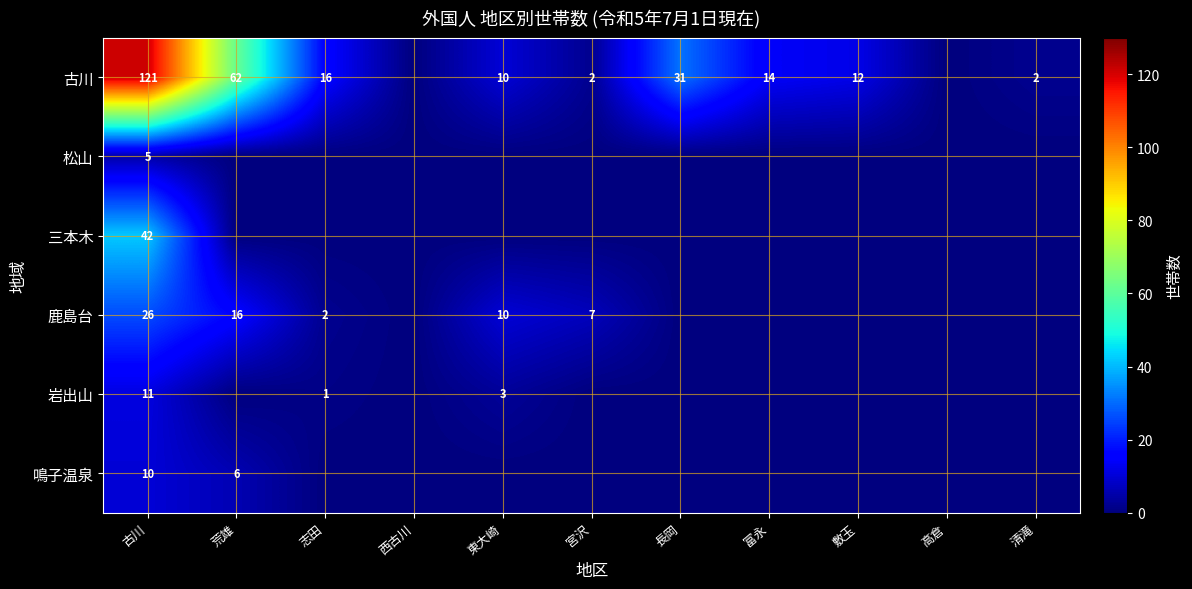

What is the difference between the 古川 values at 東大崎 and 宮沢?

8